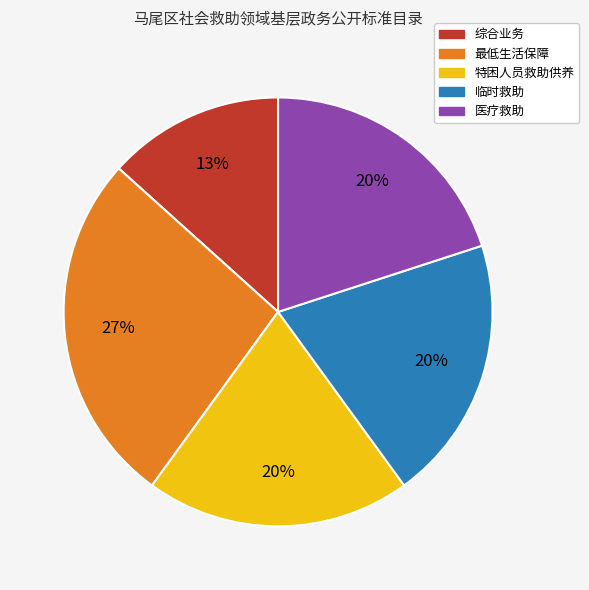

Does 临时救助 represent more than half of the total?

No